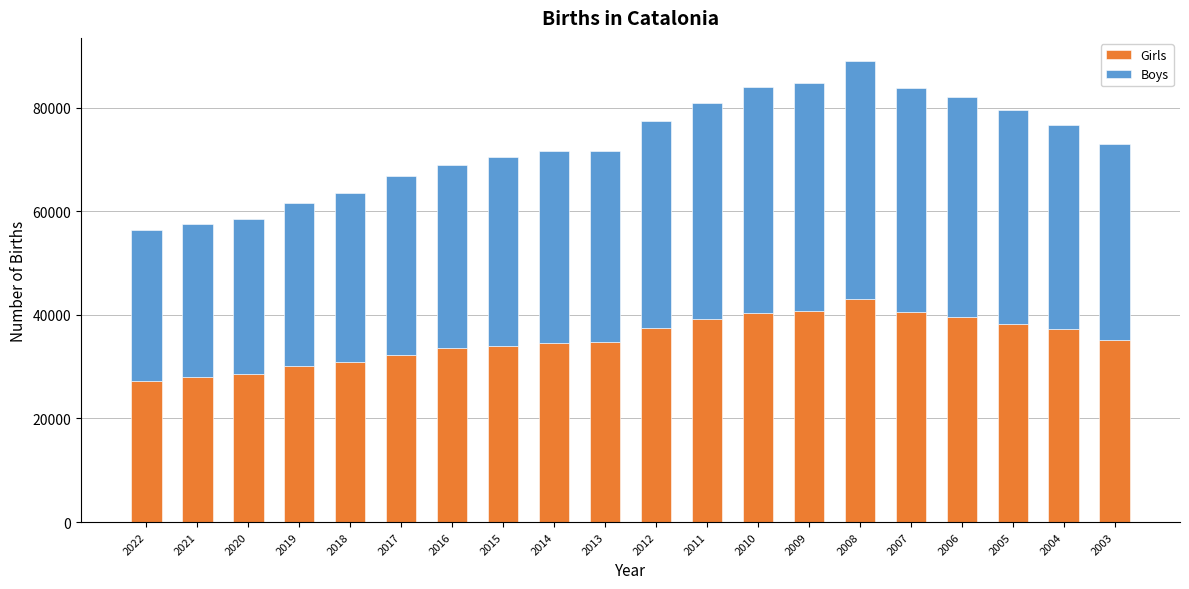

What is the difference between the maximum and second lowest values in the Girls series?

15010